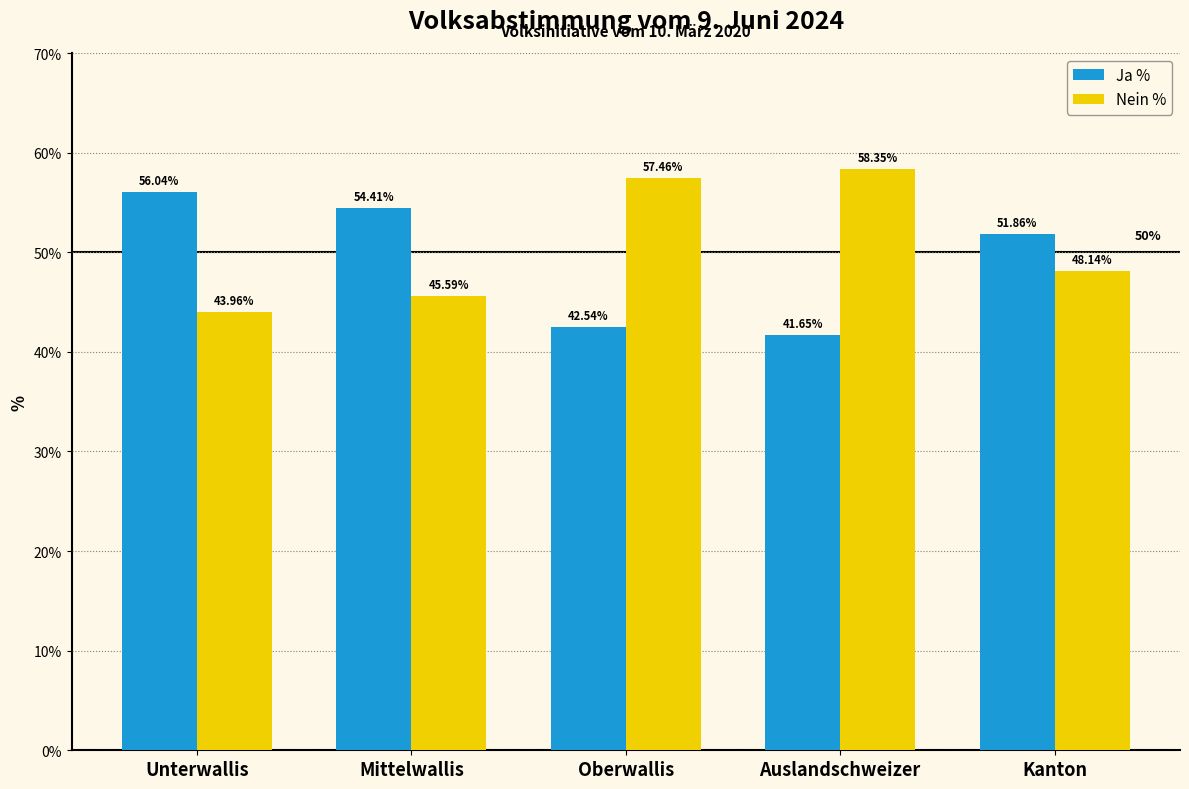

Which category has the highest value in the Ja % series?

Unterwallis